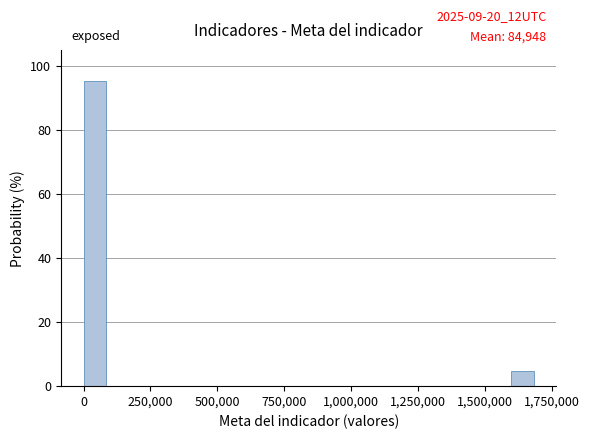

Read against the x-axis, roughly where is the centre of the tallest bar?

50000